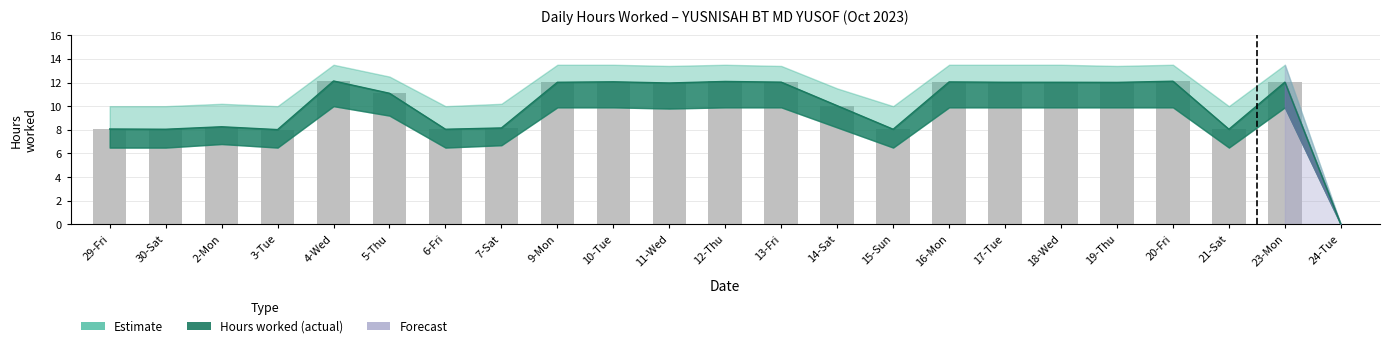

What is the difference between the maximum and minimum values?

12.1